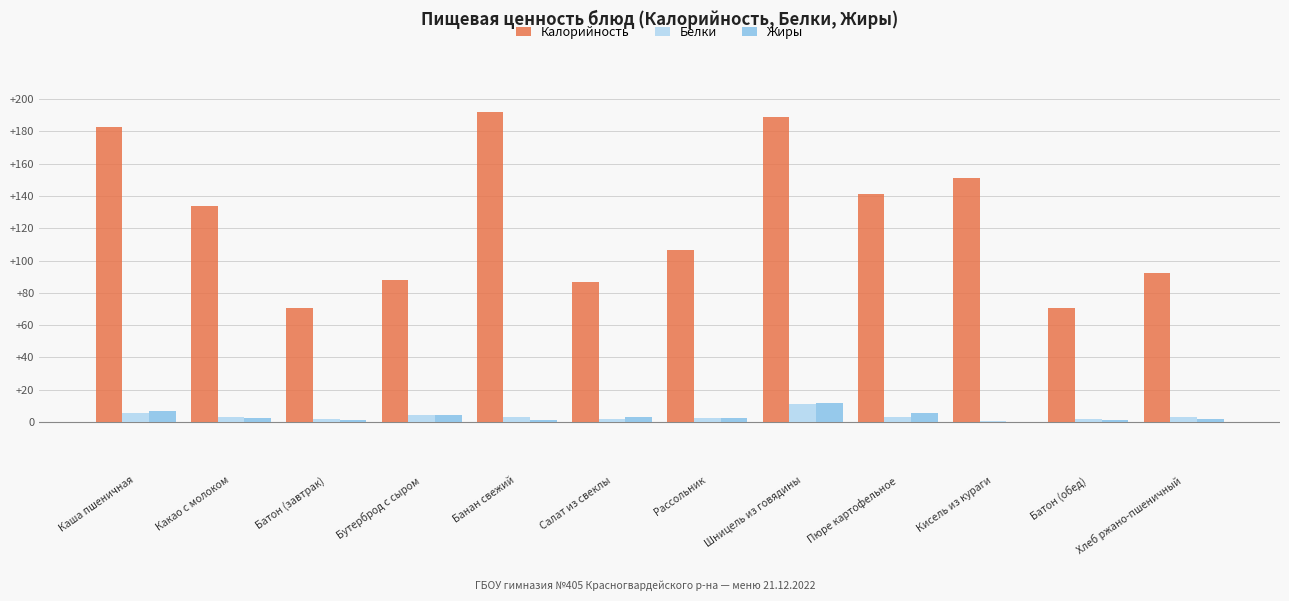

Which series has the largest total across all categories?

Калорийность